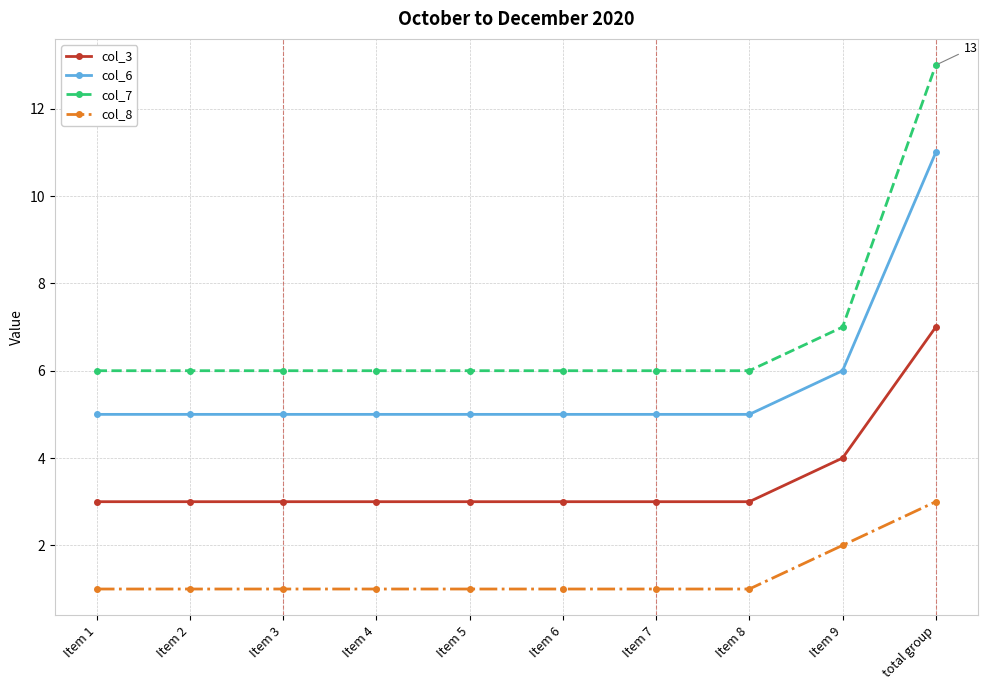

What is the difference between the highest and lowest values at total group?

10